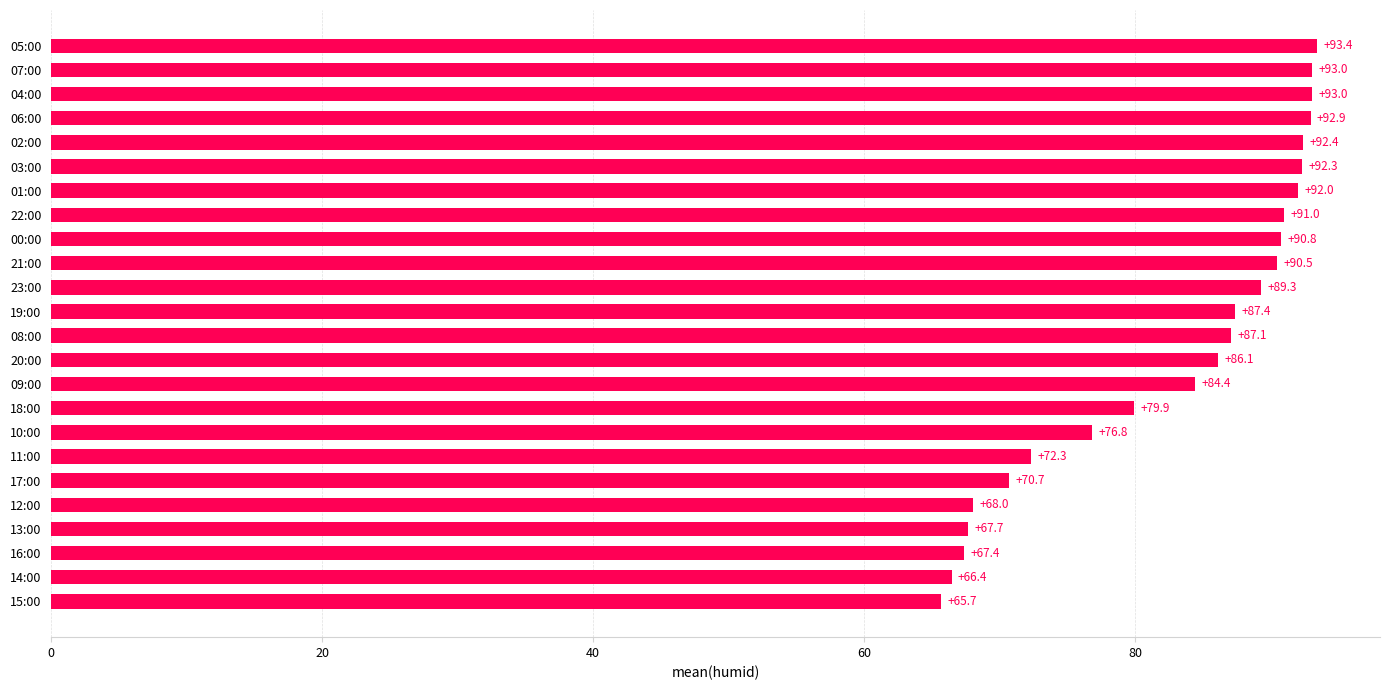

True or false: the data shows 67.7 at 13:00.

True